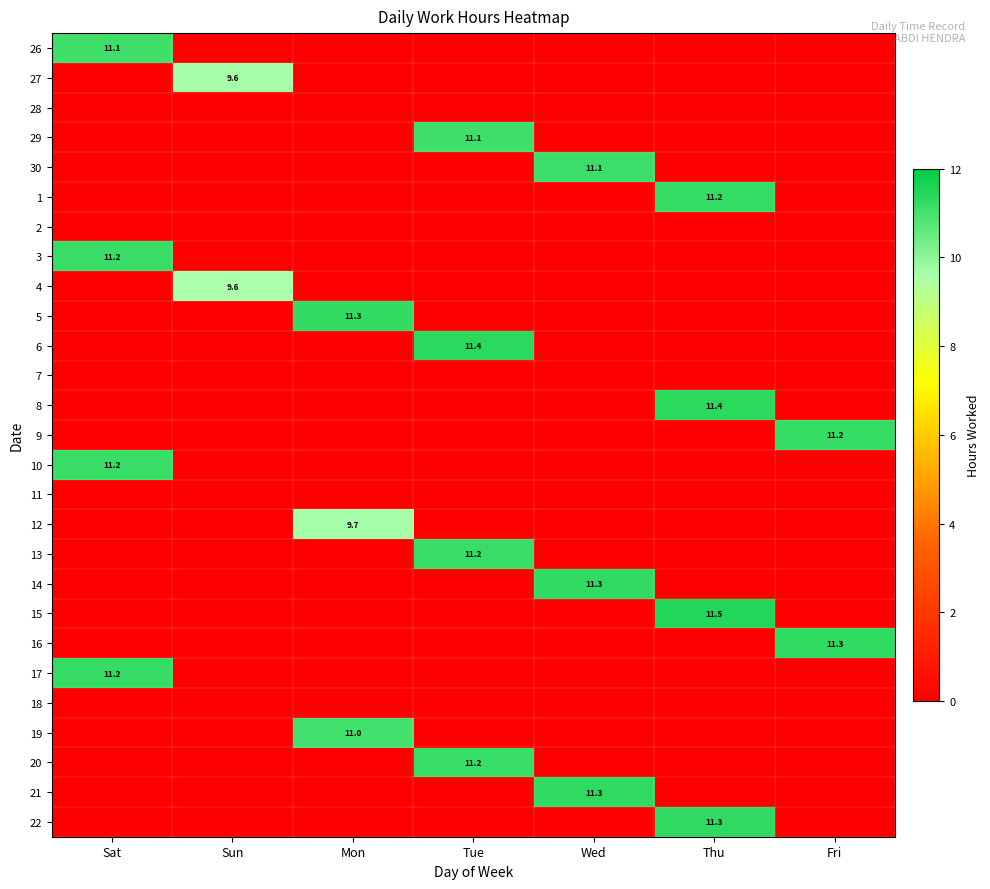

Rank the categories by 13 value from lowest to highest.

Sat, Sun, Mon, Wed, Thu, Fri, Tue